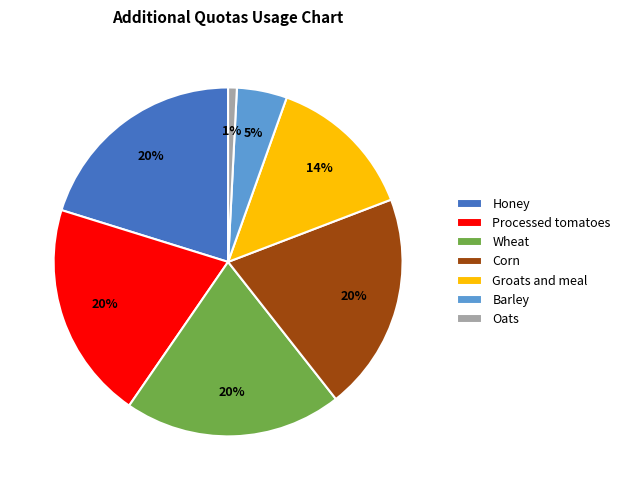

Is it true that Processed tomatoes is 20% of the pie?

True